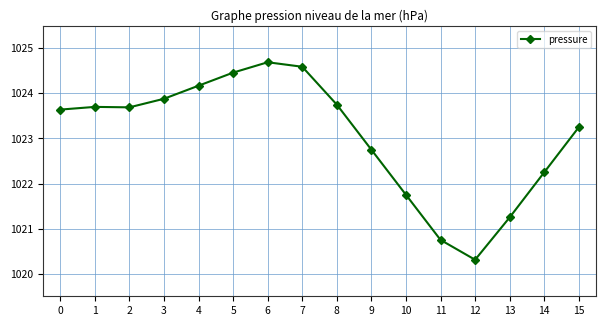

What is the value of the 6th point from the left?

1024.5